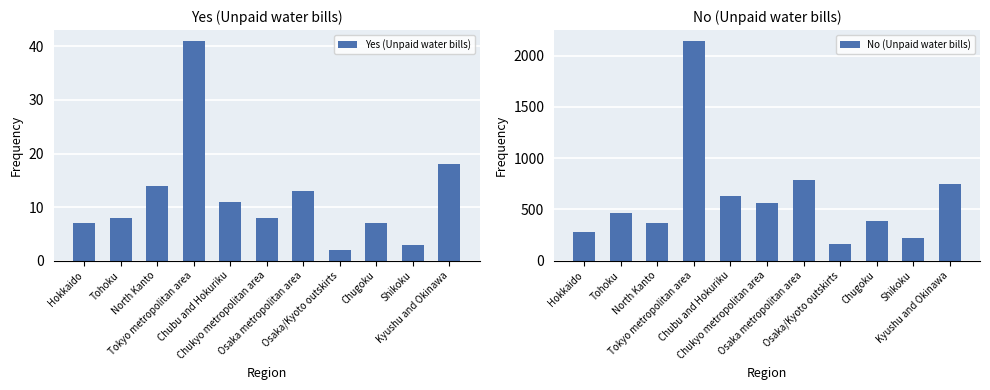

The Yes (Unpaid water bills) series shows 14 at North Kanto. True or false?

True